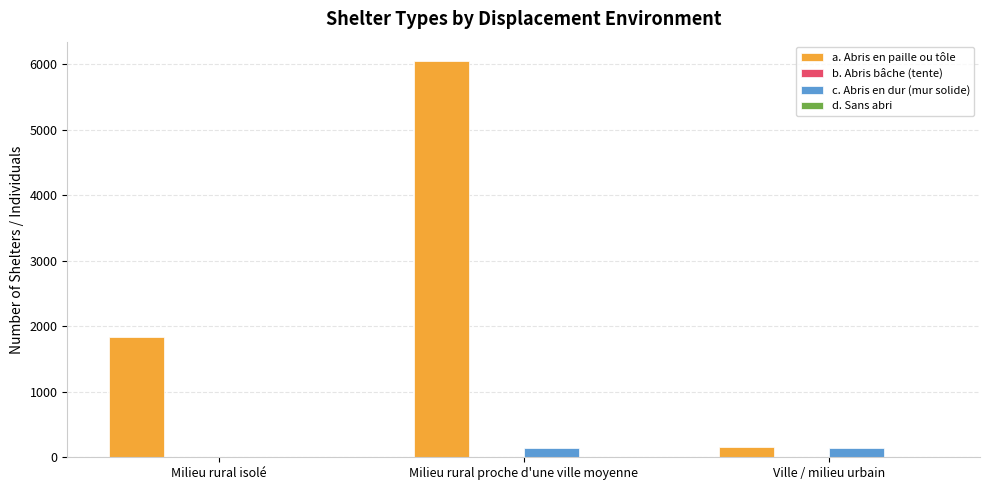

True or false: c. Abris en dur (mur solide) has a value of 145 at Milieu rural proche d'une ville moyenne.

True